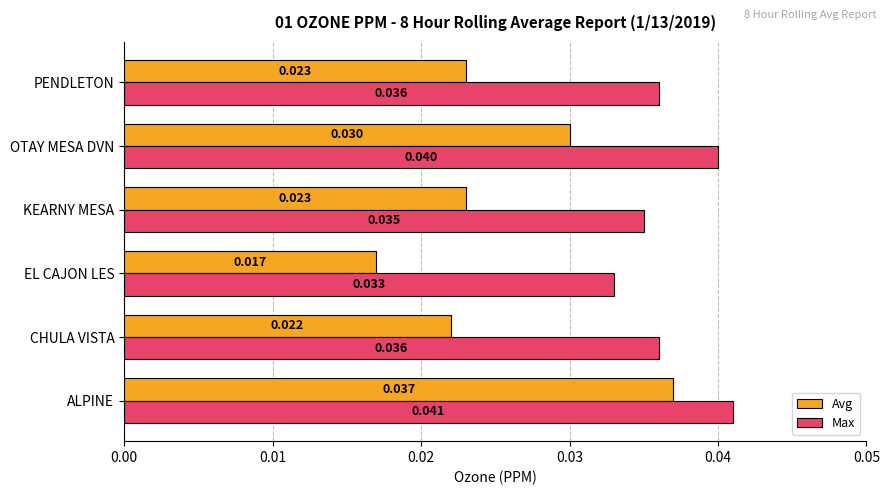

Which series has the largest total across all categories?

Max